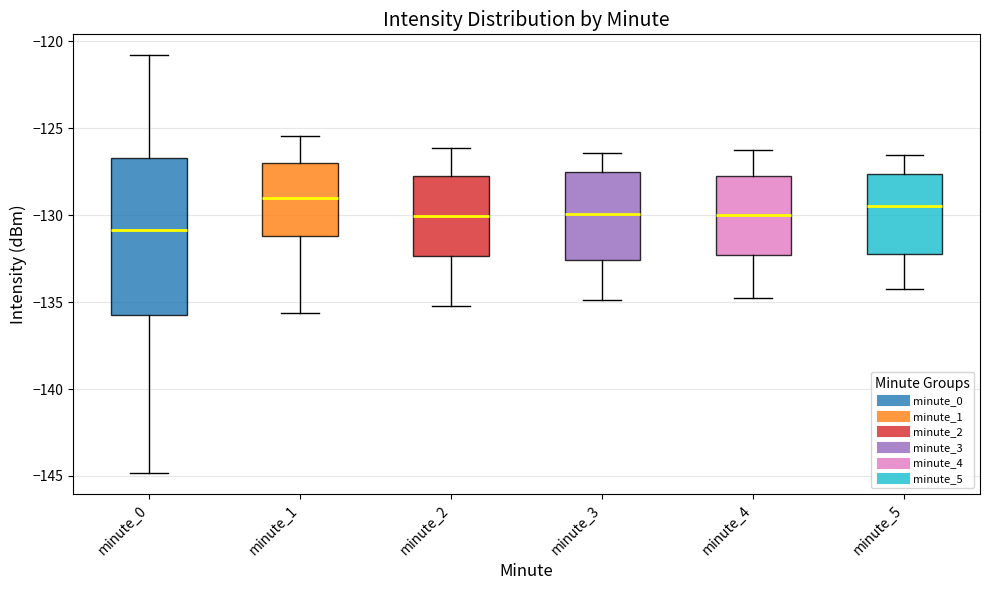

Reading left to right, read every box against the y-axis: the position of its median line, the range the box covers, and the ends of its whiskers. The values are not printed on the chart, so give them approximately, as read against the axis.

minute_0: median -131.0, box -135.5 to -126.5, whiskers -145.0 to -121.0
minute_1: median -129.0, box -131.0 to -127.0, whiskers -135.5 to -125.5
minute_2: median -130.0, box -132.5 to -128.0, whiskers -135.0 to -126.0
minute_3: median -130.0, box -132.5 to -127.5, whiskers -135.0 to -126.5
minute_4: median -130.0, box -132.5 to -127.5, whiskers -135.0 to -126.0
minute_5: median -129.5, box -132.0 to -127.5, whiskers -134.0 to -126.5